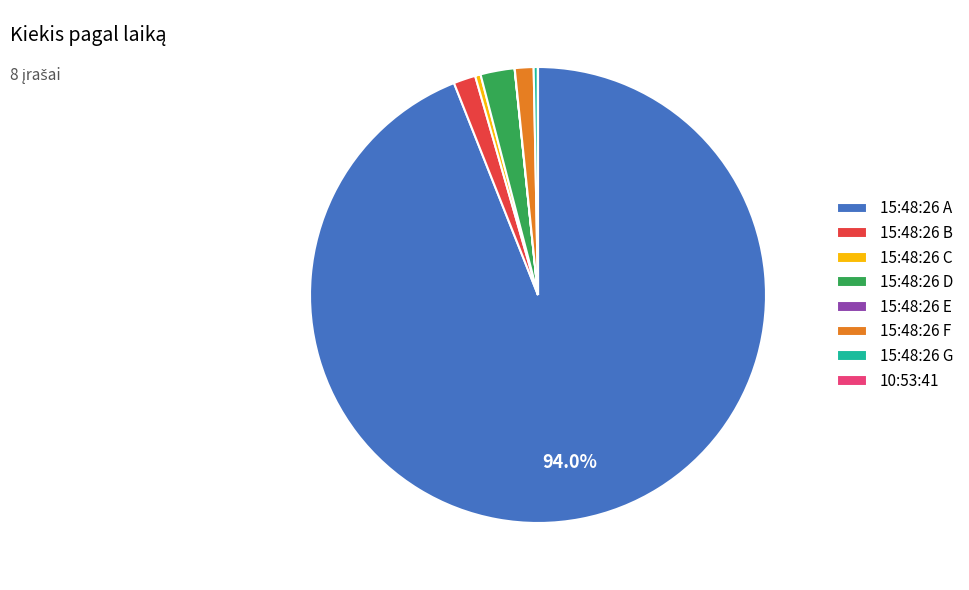

Which category accounts for the majority?

15:48:26 A